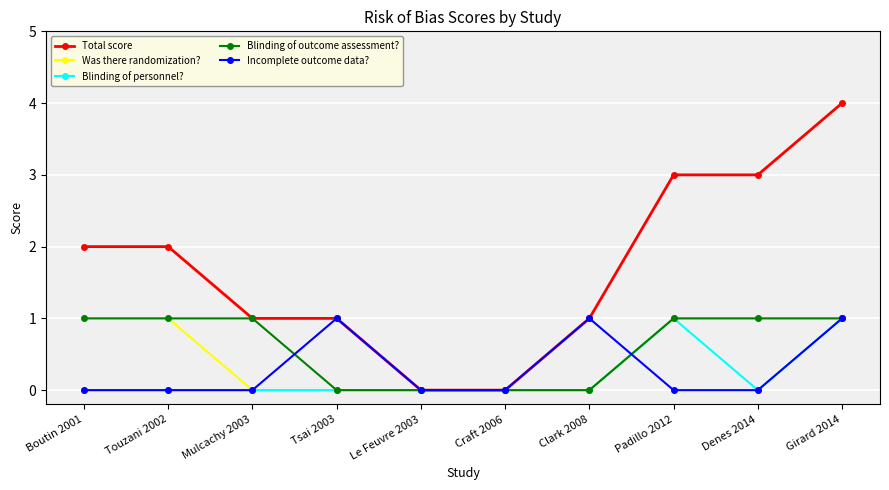

What is the label of the 5th point from the right?

Craft 2006